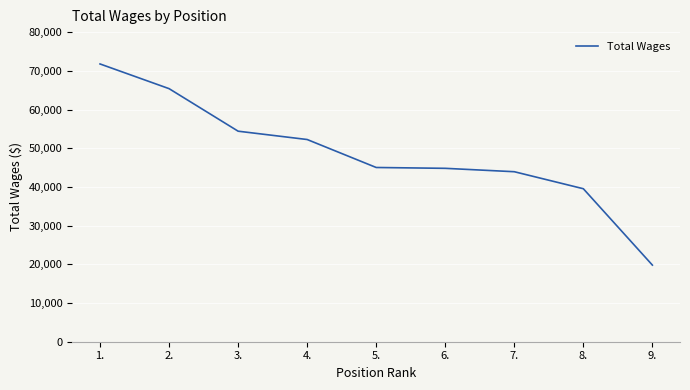

What is the approximate value at 5.?

45020